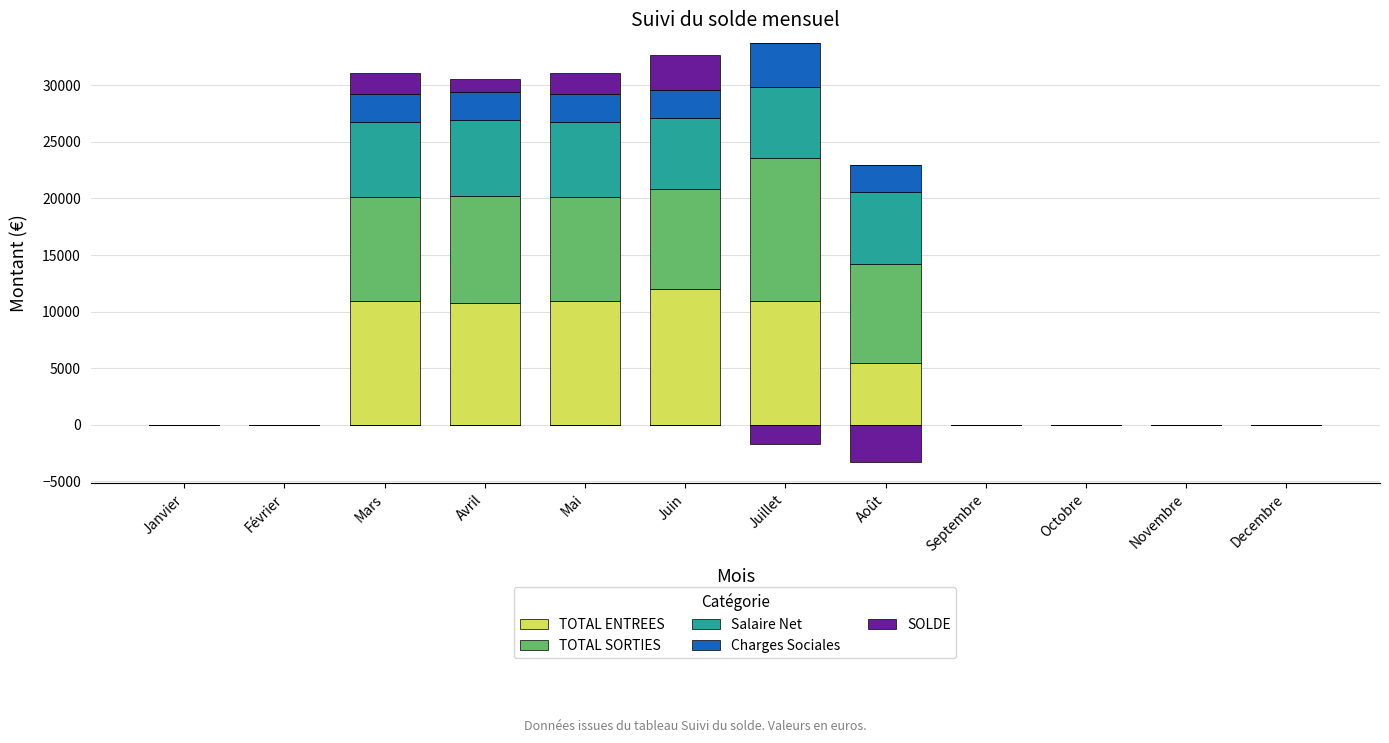

How many bars are there in each group?

5